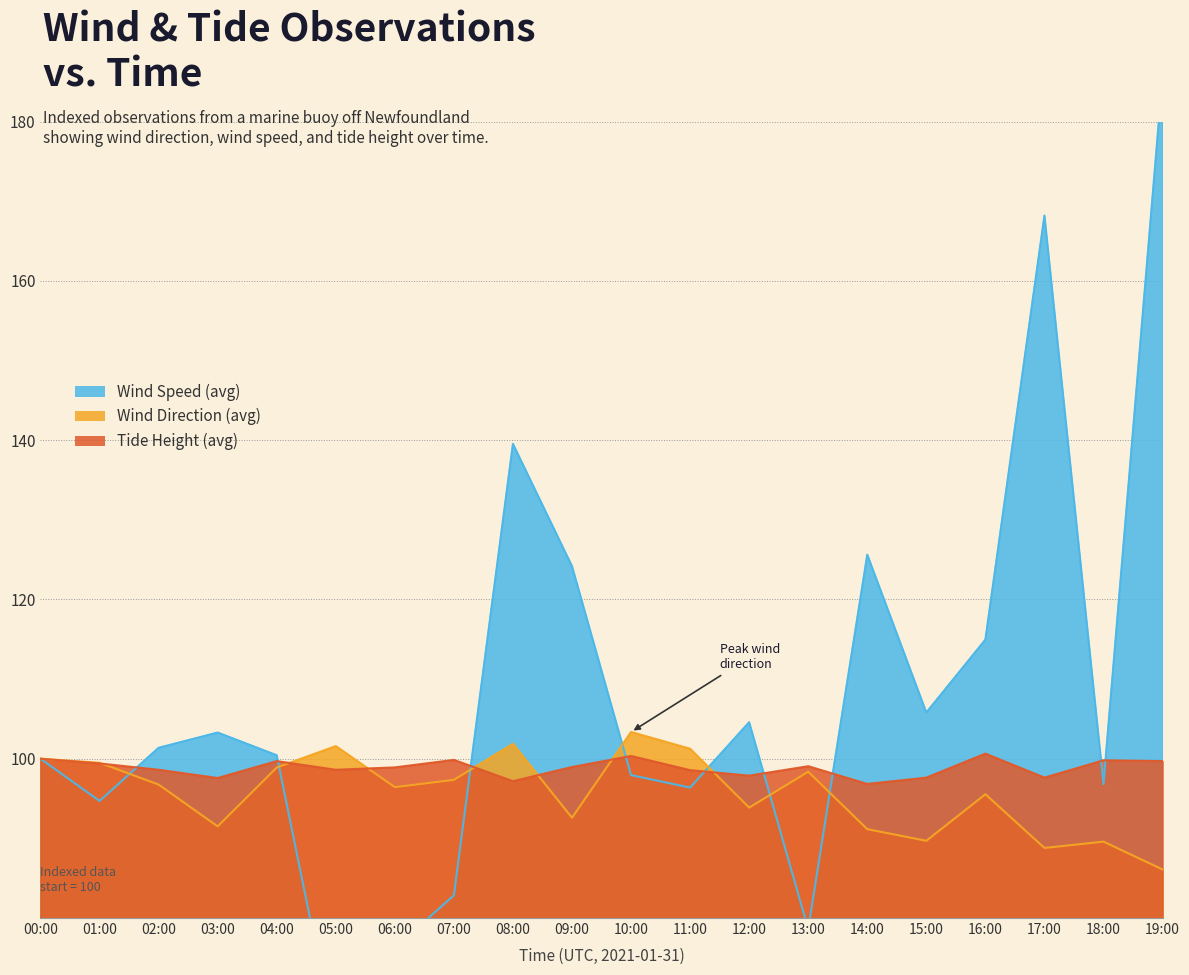

What is the difference between the maximum and minimum values in the Tide Height (avg) series?

3.8